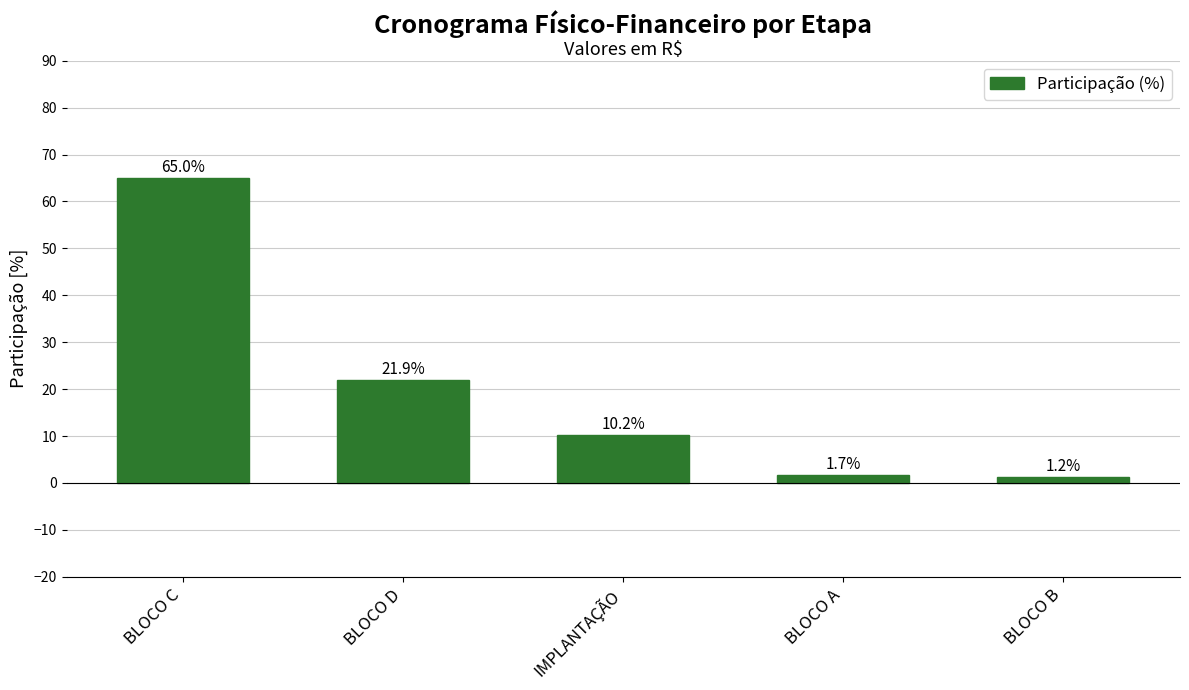

Where does the data first go above 10?

BLOCO C